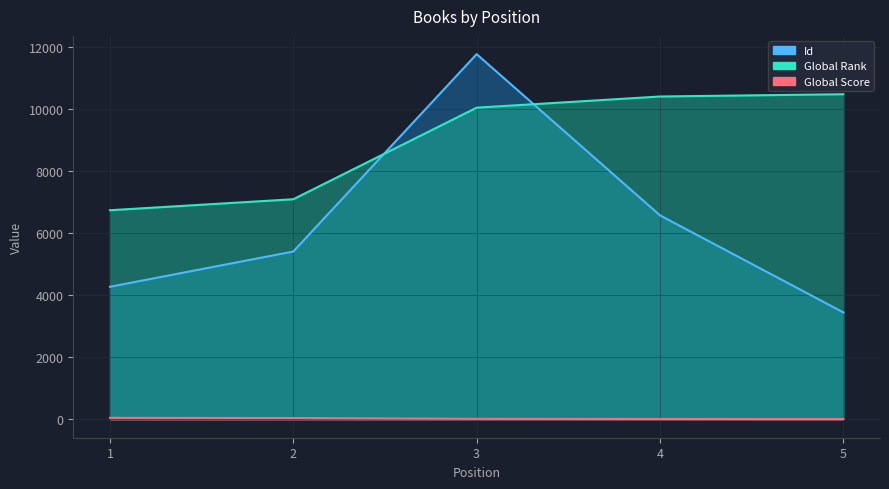

What is the total value across all series at 2?

12548